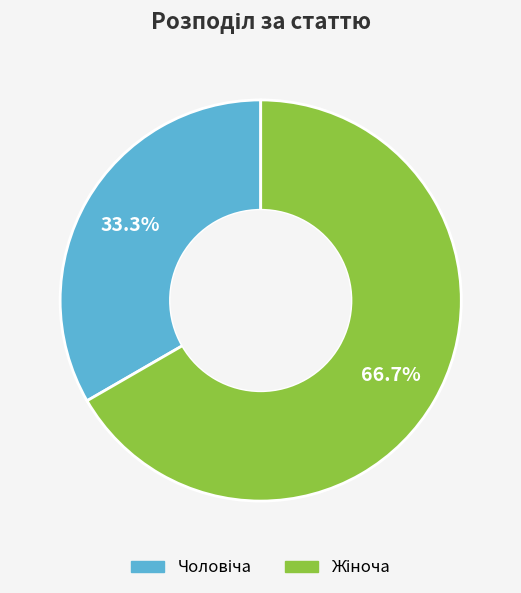

Is there a majority slice in this chart?

Yes